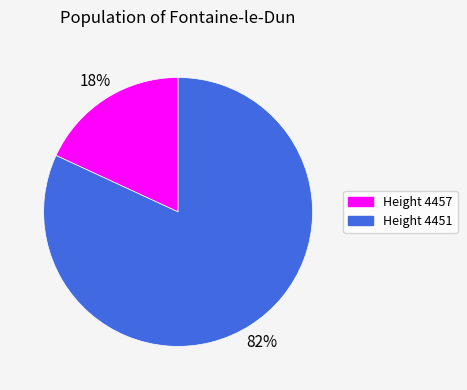

To the nearest percent, what is the average slice percentage?

50%